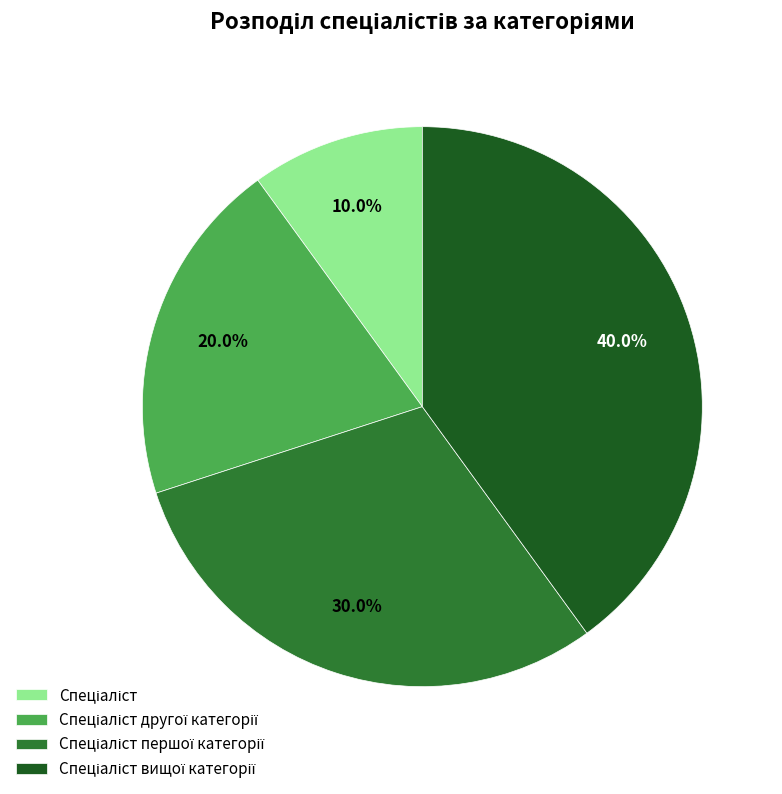

Is there any slice that represents more than half of the pie?

No